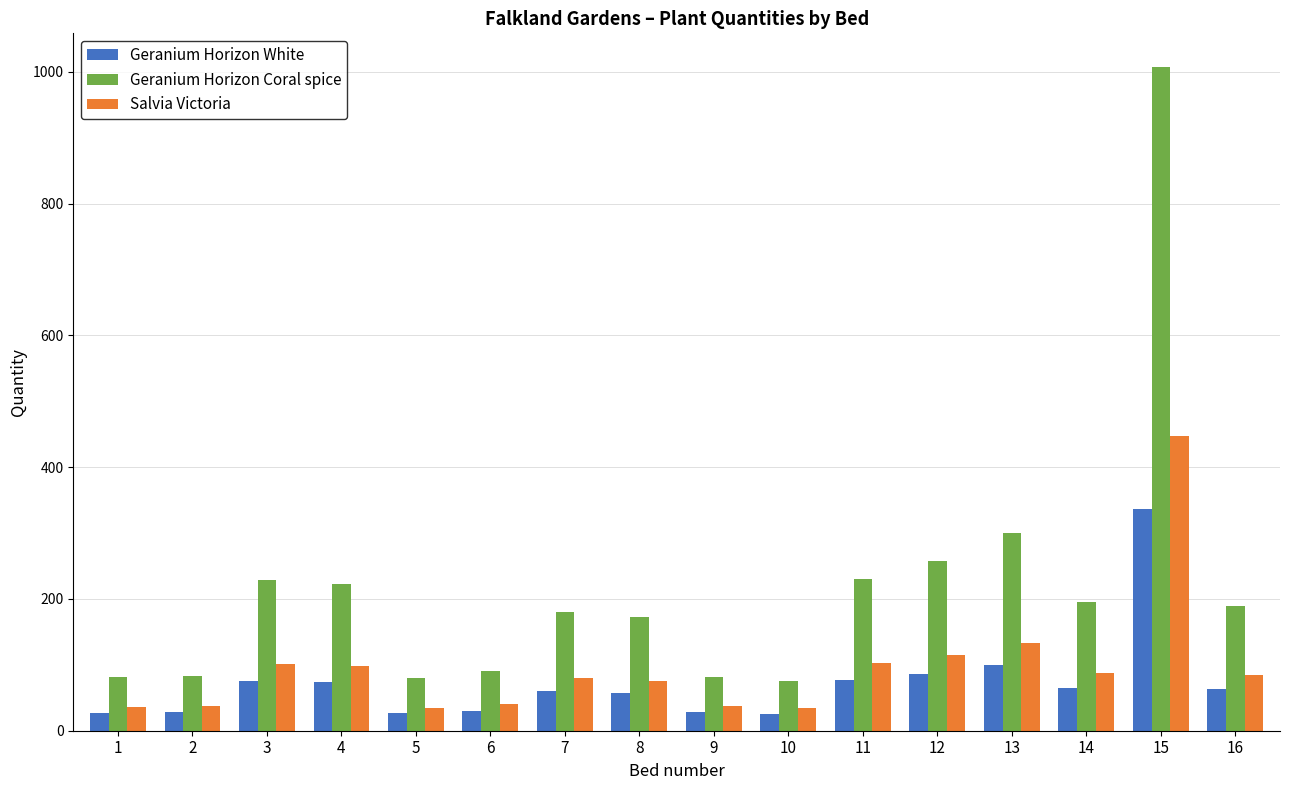

List the series in order of their overall mean, highest first.

Geranium Horizon Coral spice, Salvia Victoria, Geranium Horizon White